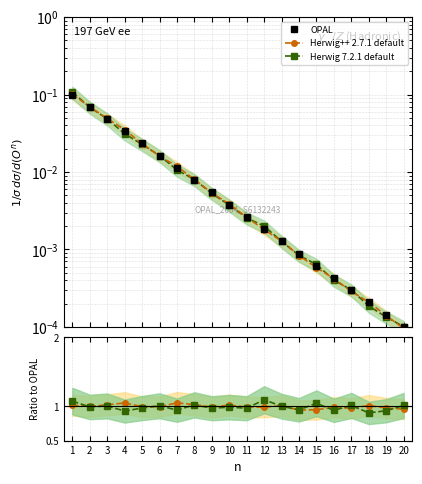

How many lines are shown in the chart?

3